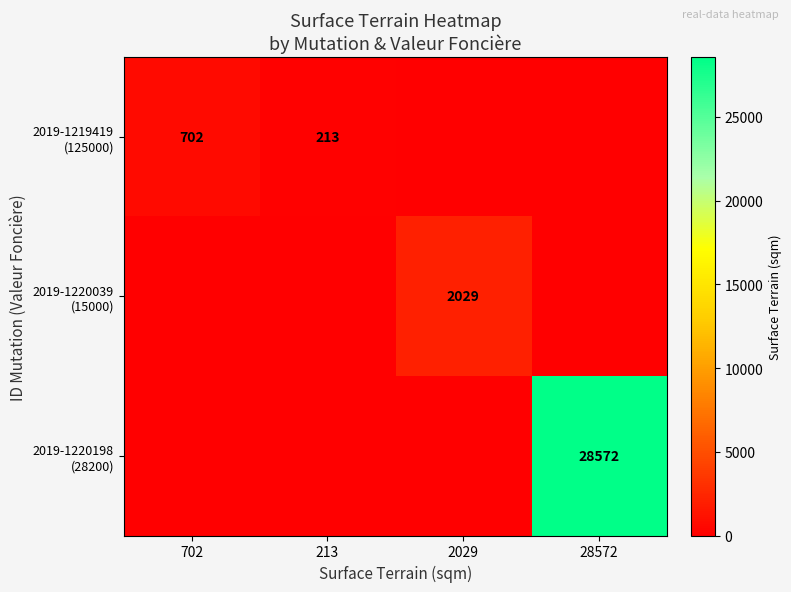

The value of 2019-1220039 (15000) at 28572 is 0. True or false?

True